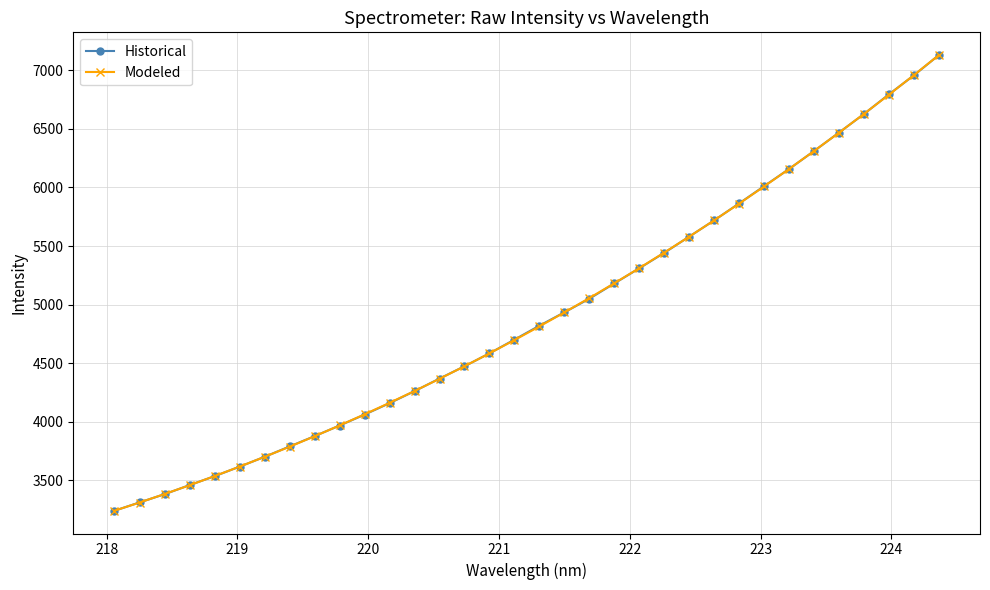

What is the maximum value for Historical?

7130.4